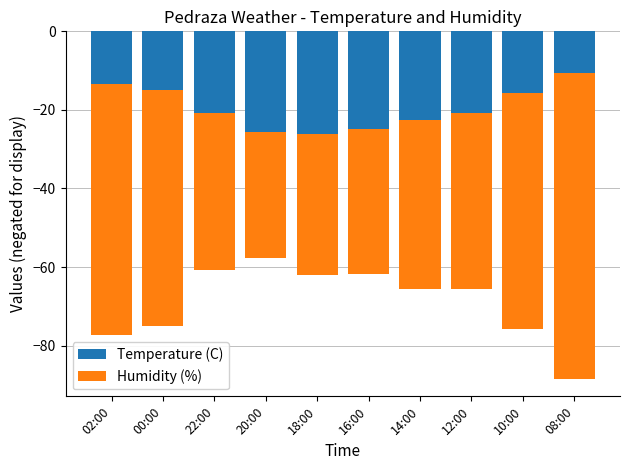

What is the difference between the maximum and minimum values in the Temperature (C) series?

15.6